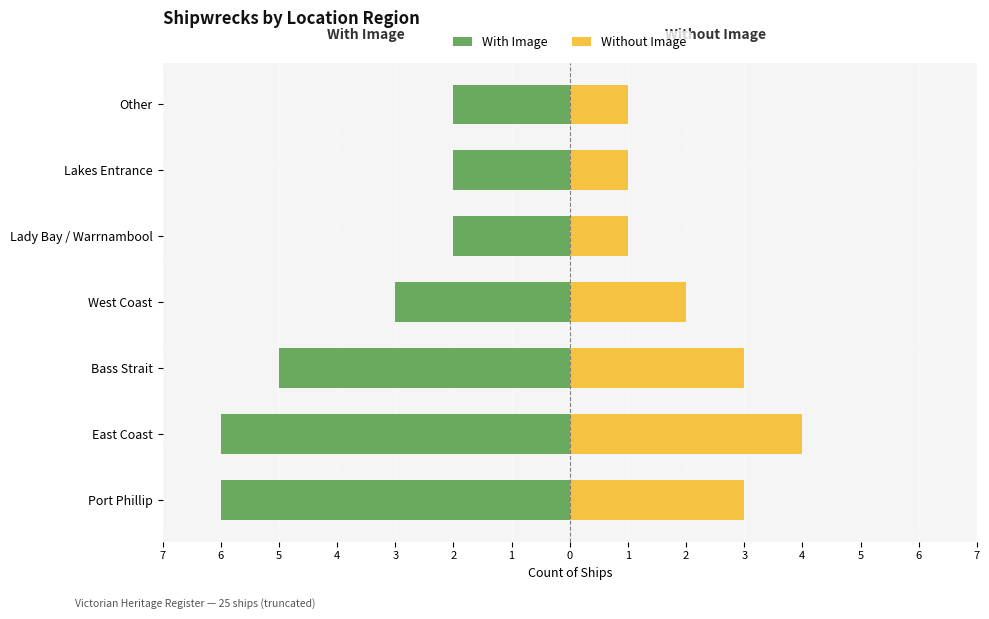

How many bars are there in total?

14